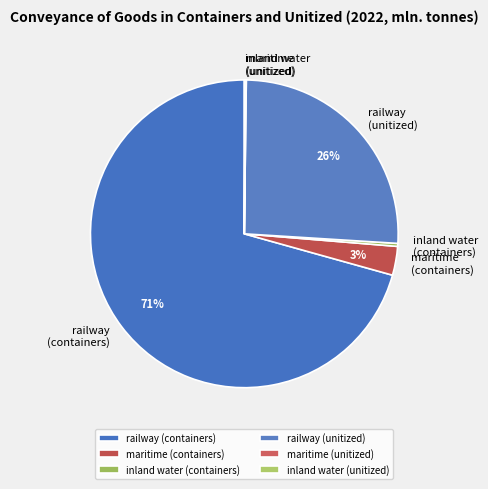

Between maritime (containers) and railway (containers), which is larger?

railway (containers)